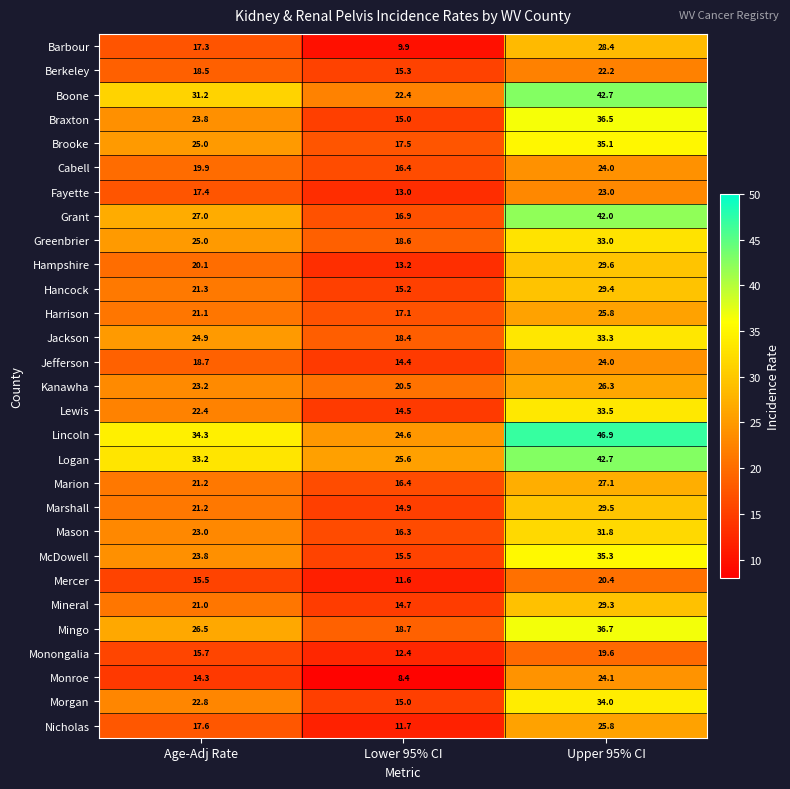

How many data points in Marion are above 21?

2